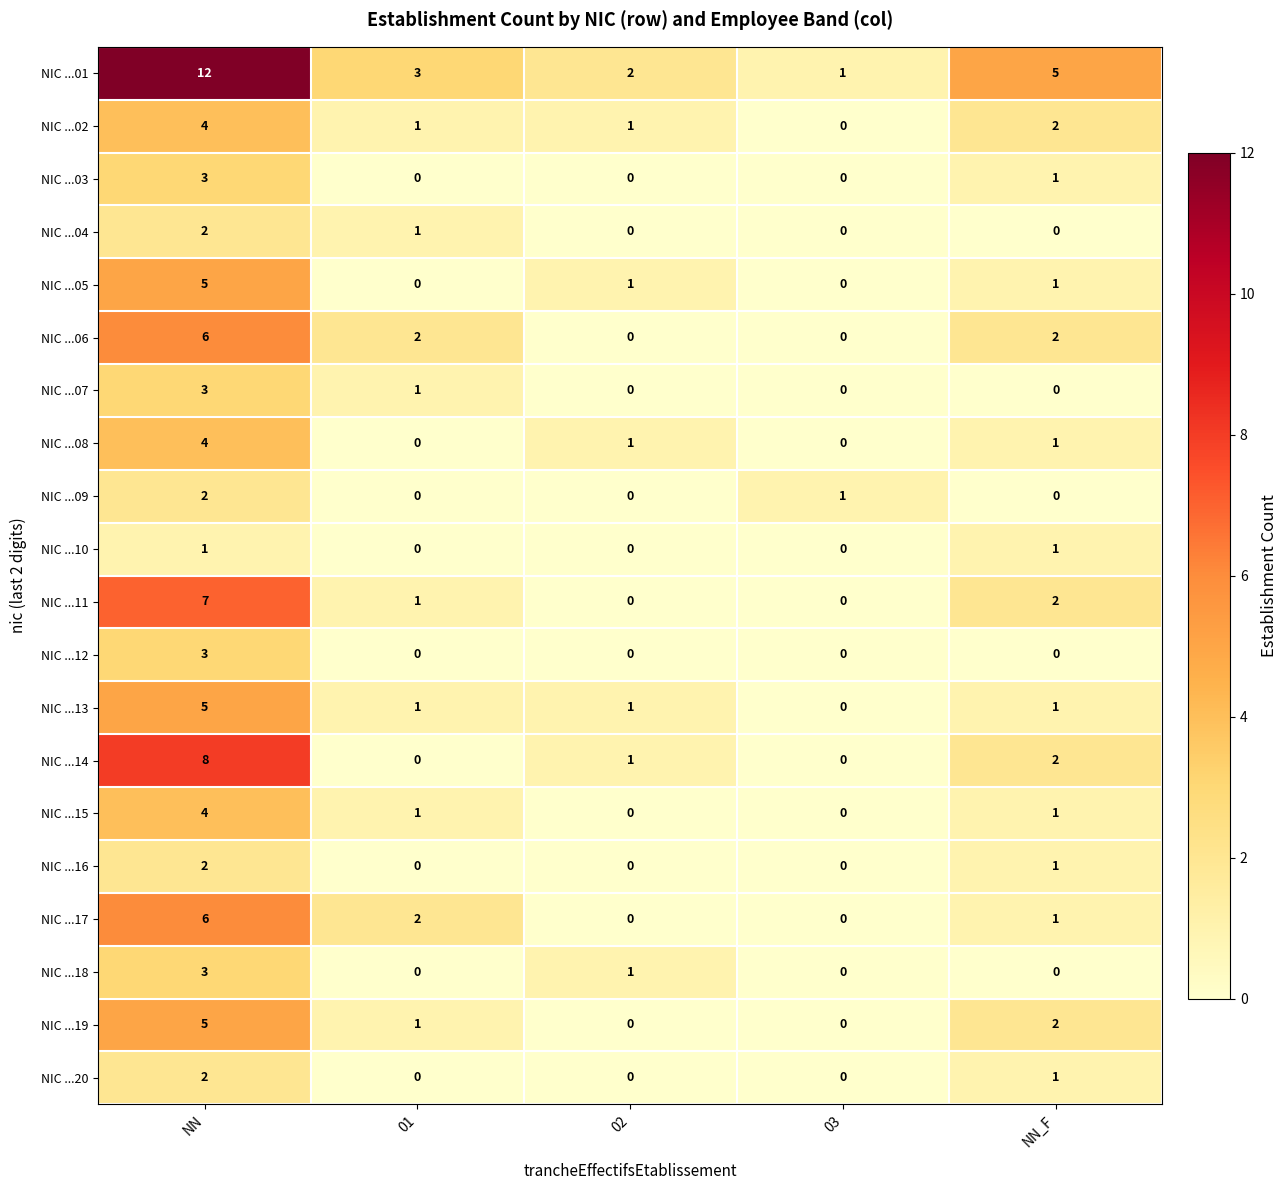

What is the sum of the NIC ...12 values at 03 and NN?

3